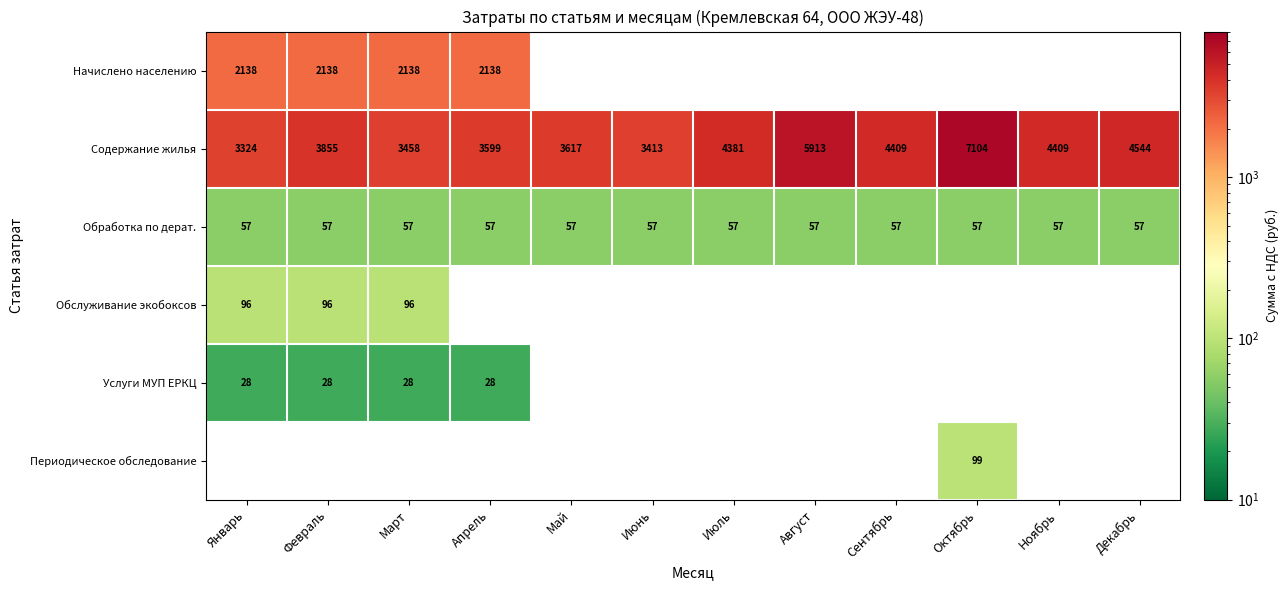

Where is Содержание жилья nearest to the value 5214?

Декабрь